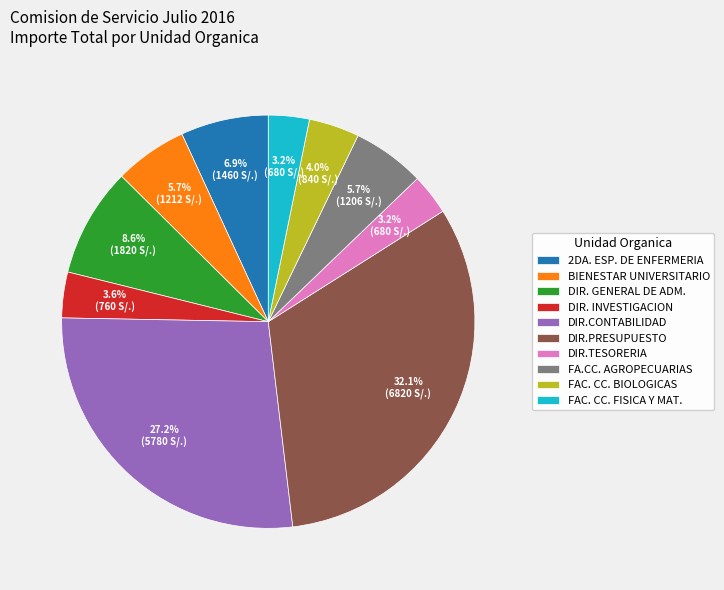

Which has a higher value, FA.CC. AGROPECUARIAS or FAC. CC. FISICA Y MAT.?

FA.CC. AGROPECUARIAS